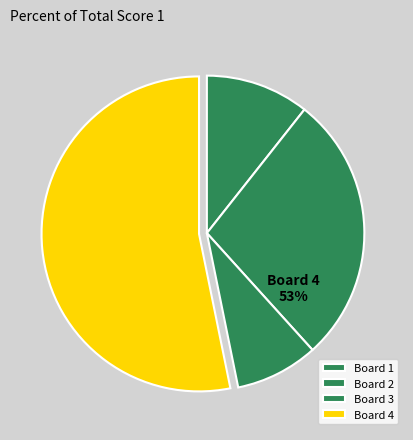

Rank the categories by value from highest to lowest.

Board 4, Board 2, Board 1, Board 3